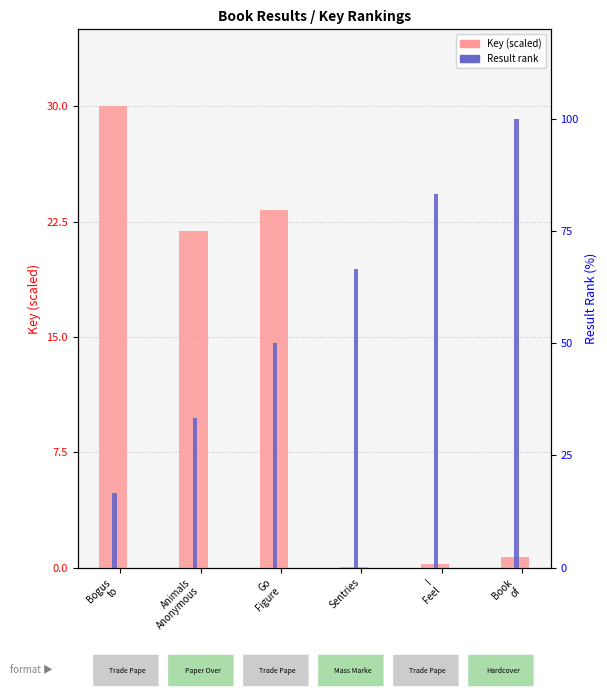

List the series in order of their peak value, highest first.

Result, Key